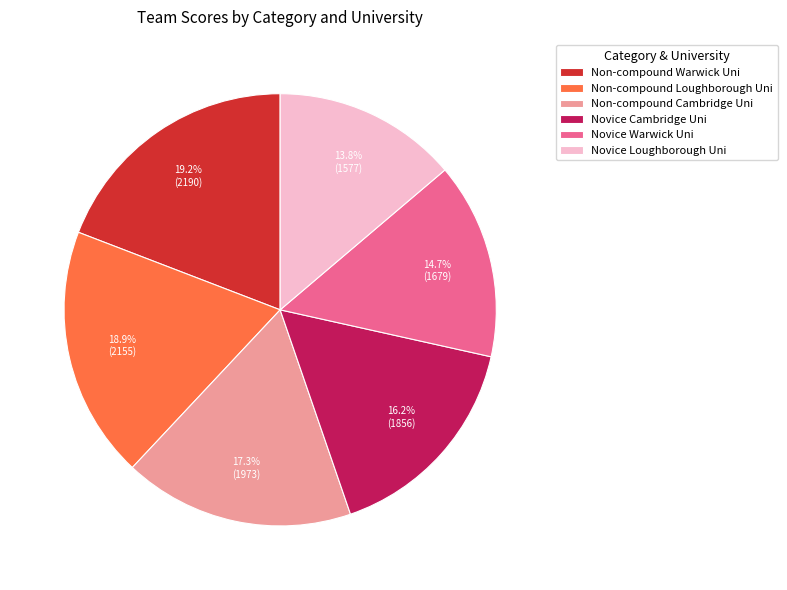

Does any single category account for the majority?

No